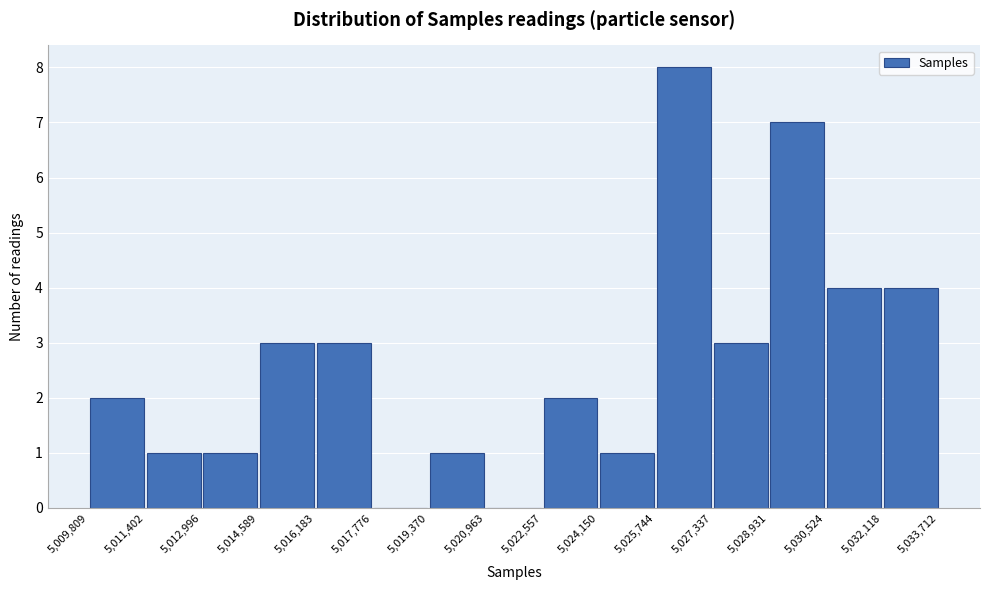

Reading left to right, list every bar in this chart as the range it spans on the x-axis followed by its height. The values are not printed on the chart, so give them approximately, as read against the axis.

5,009,809 to 5,011,402: 2
5,011,402 to 5,012,996: 1
5,012,996 to 5,014,589: 1
5,014,589 to 5,016,183: 3
5,016,183 to 5,017,776: 3
5,017,776 to 5,019,370: 0
5,019,370 to 5,020,963: 1
5,020,963 to 5,022,557: 0
5,022,557 to 5,024,150: 2
5,024,150 to 5,025,744: 1
5,025,744 to 5,027,337: 8
5,027,337 to 5,028,931: 3
5,028,931 to 5,030,524: 7
5,030,524 to 5,032,118: 4
5,032,118 to 5,033,712: 4